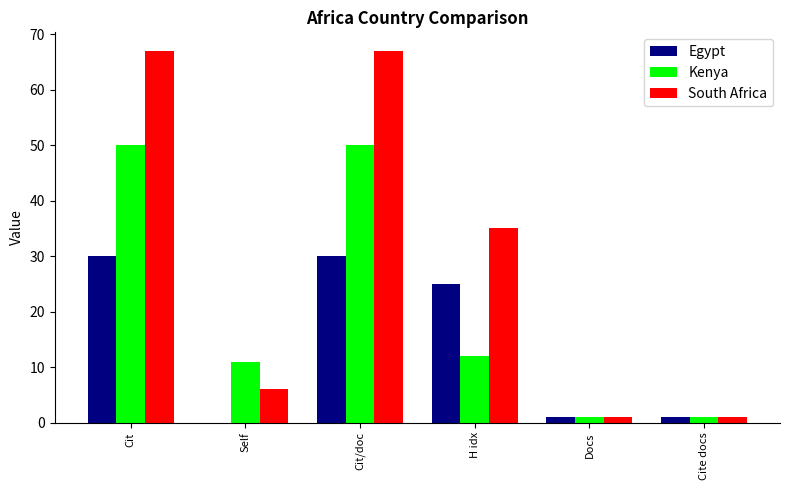

At which label is Egypt closest to 15?

H idx